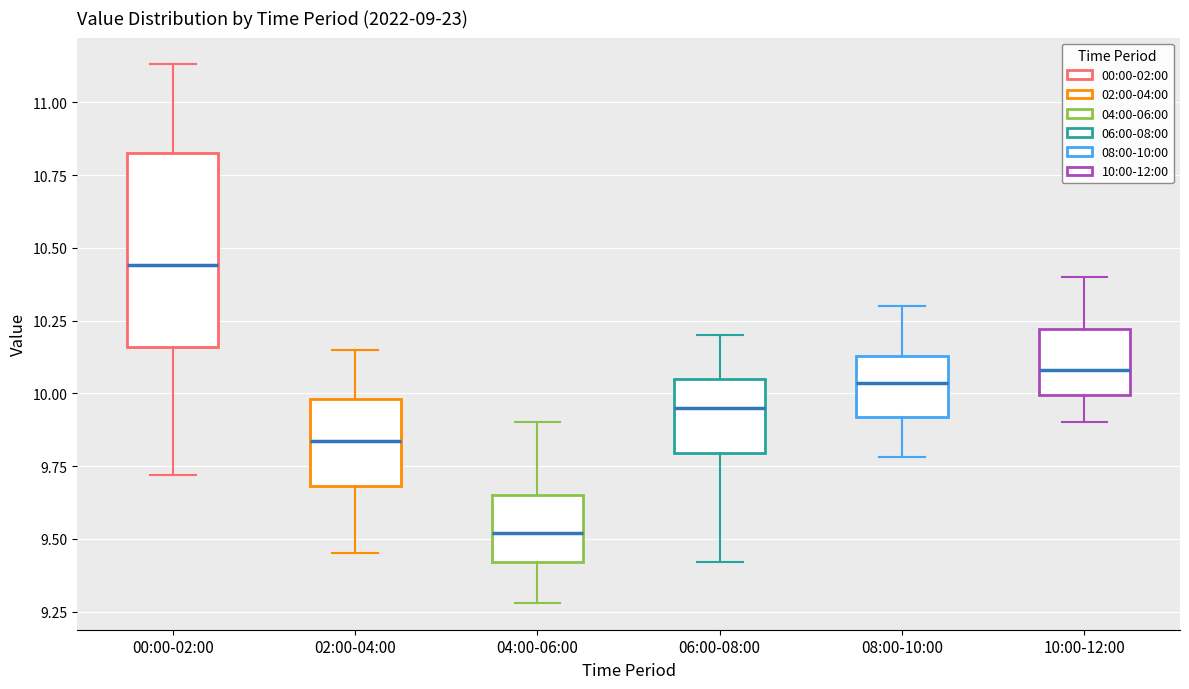

Which box is the tallest, from its lower edge to its upper edge?

00:00-02:00